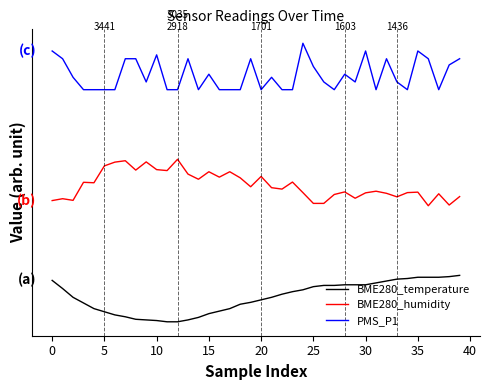

Does the chart have visible grid lines?

No